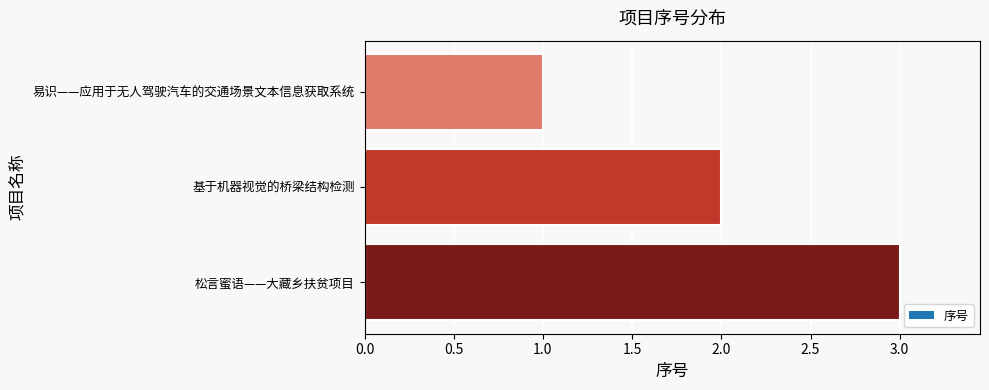

Rank the categories by value from lowest to highest.

易识——应用于无人驾驶汽车的交通场景文本信息获取系统, 基于机器视觉的桥梁结构检测, 松言蜜语——大藏乡扶贫项目